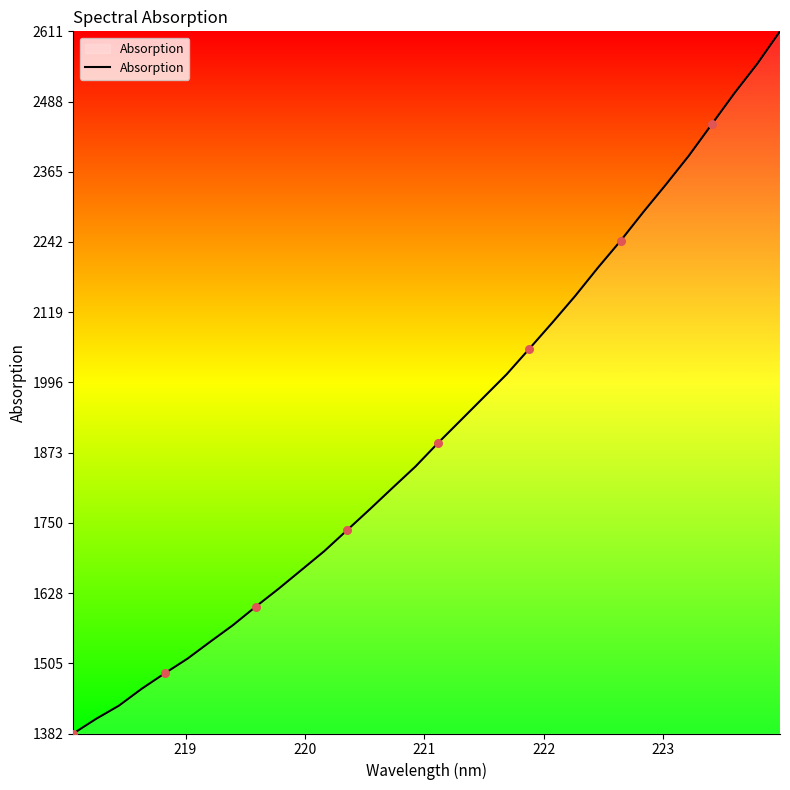

What is the smallest value displayed?

1381.6